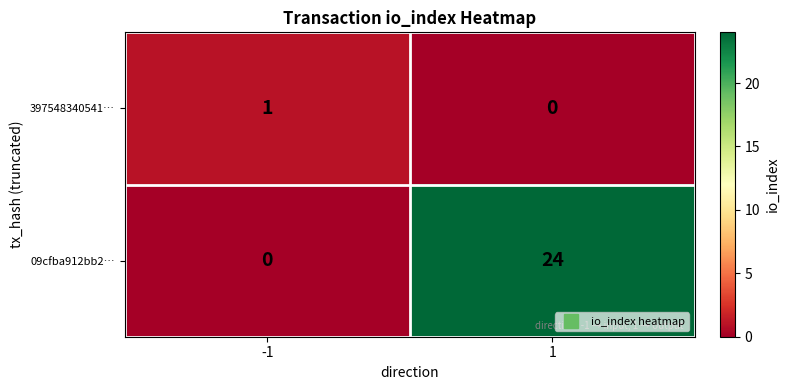

At -1, list the series in order from smallest to largest.

09cfba912bb2…, 397548340541…